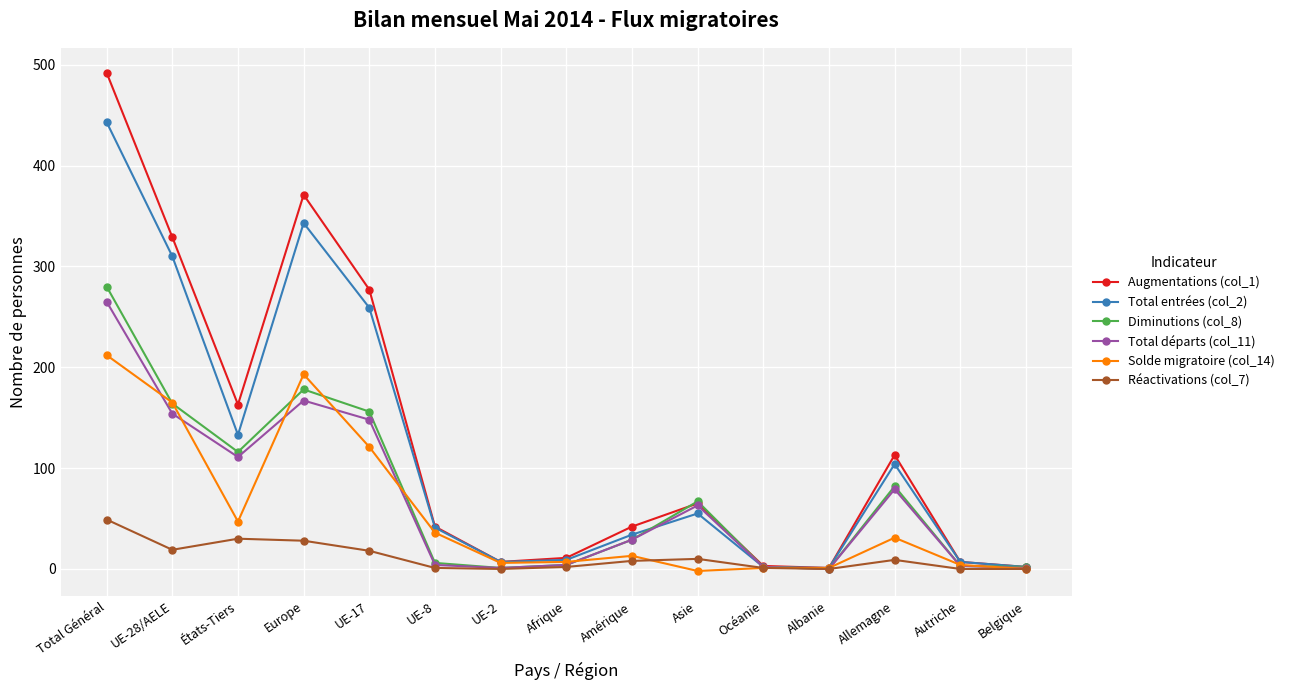

How many data points does each series have?

15